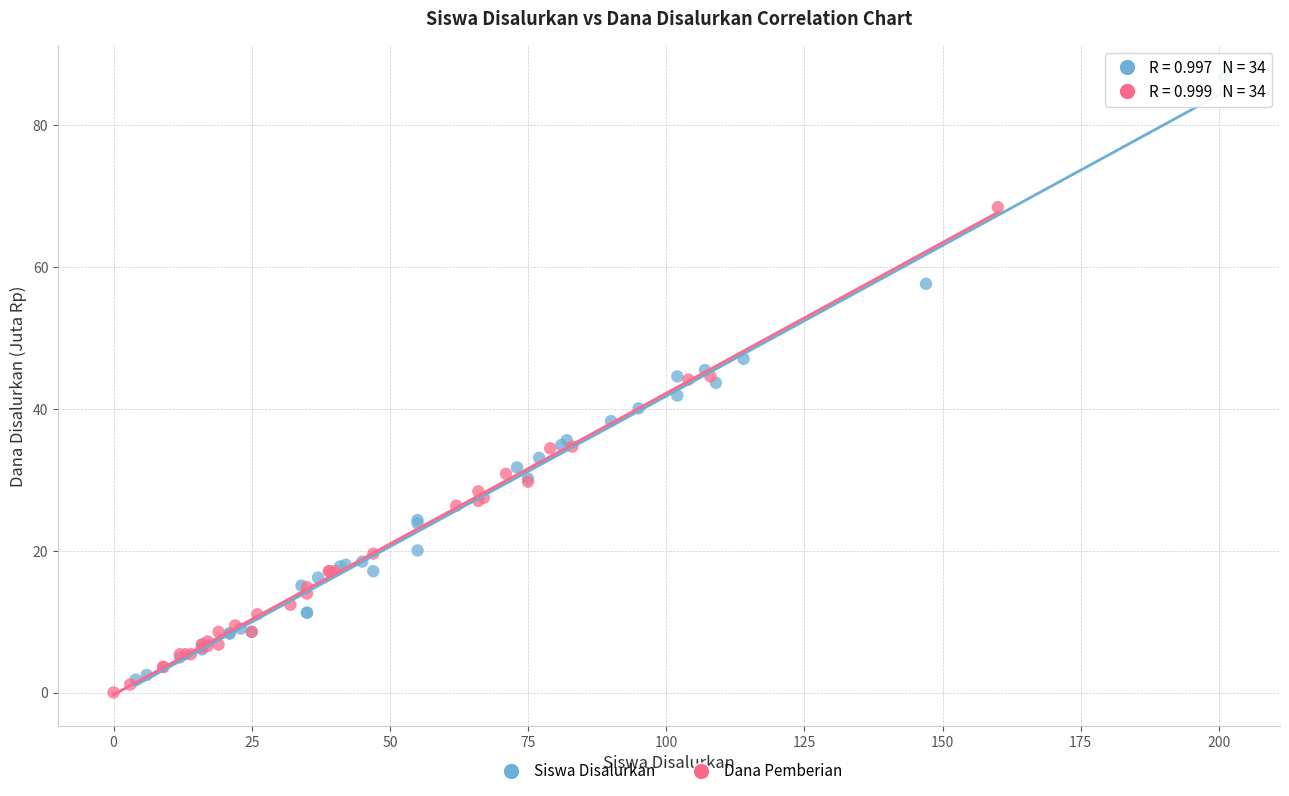

Which series contains the highest Y value?

Siswa Disalurkan